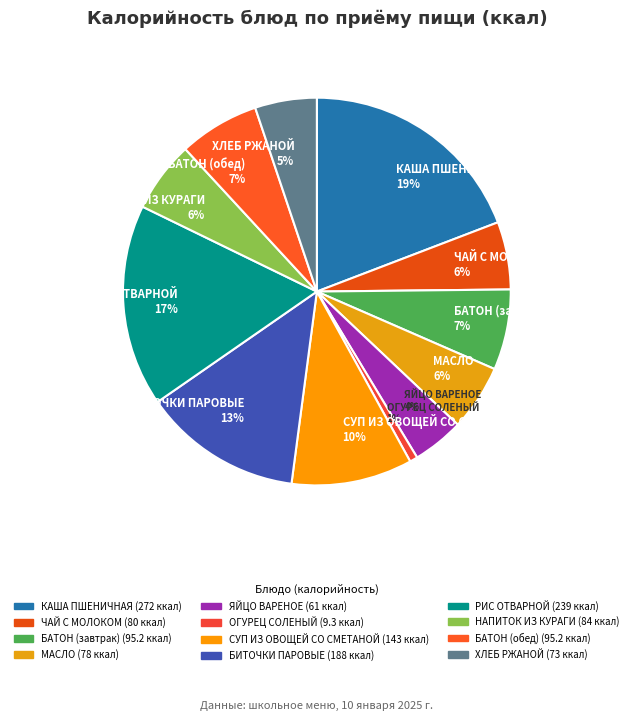

Is it true that МАСЛО is 1% of the pie?

False